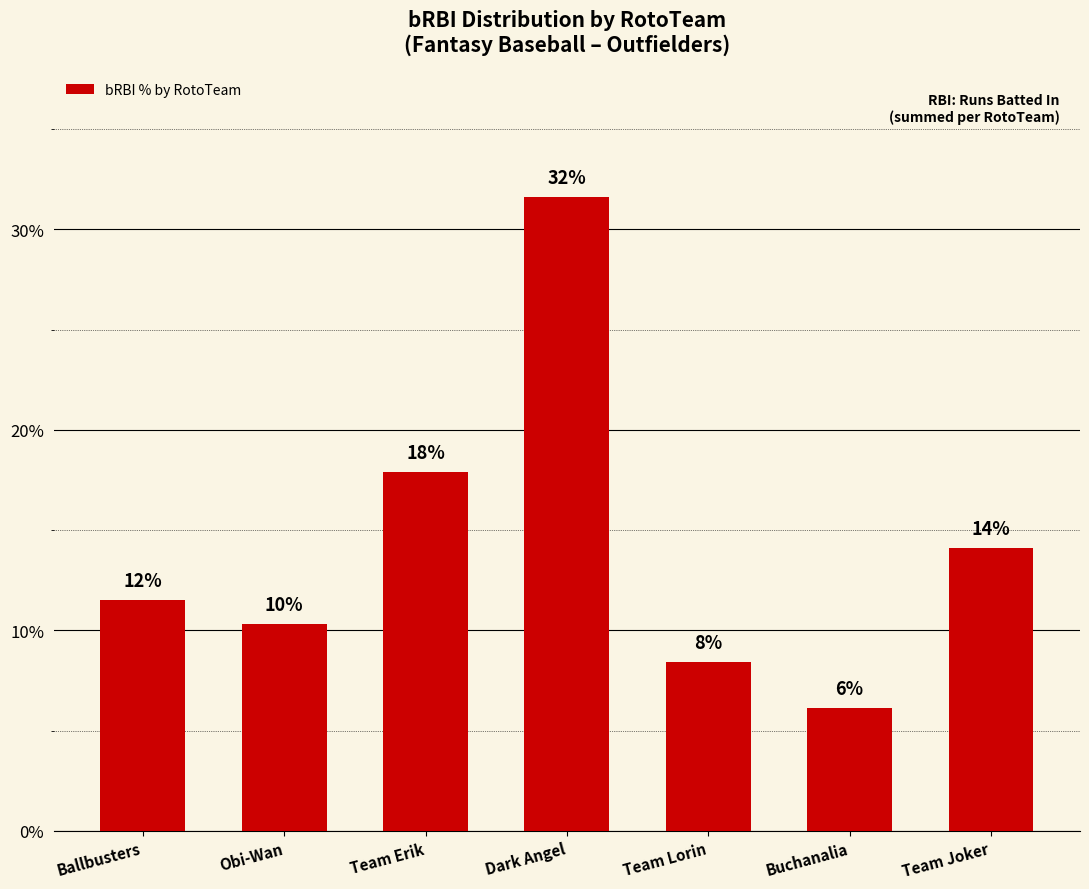

Does the chart contain stacked bars?

No